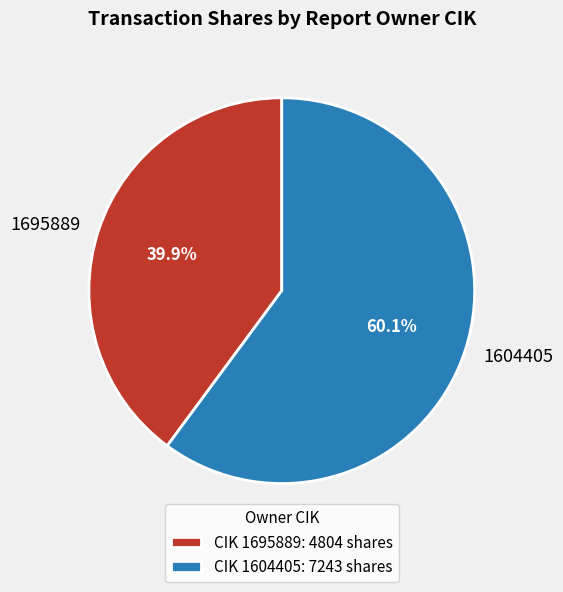

What is the ratio of the value at 1695889 to the value at 1604405?

0.7